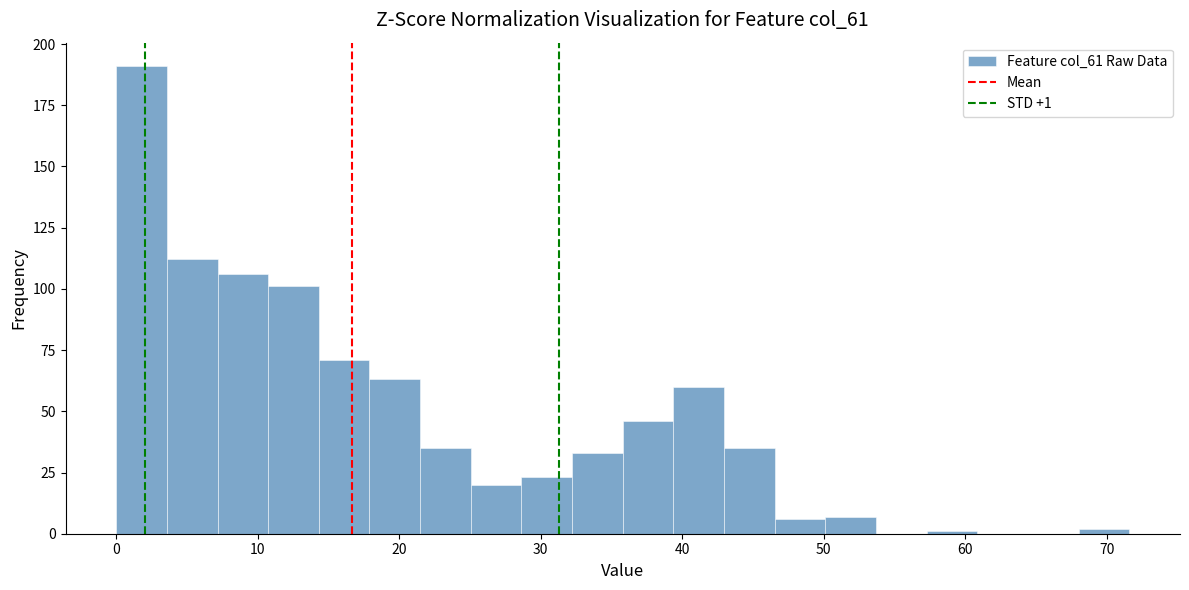

Around what value on the x-axis is the tallest bar? Give the approximate position of its centre, as read against the axis.

2